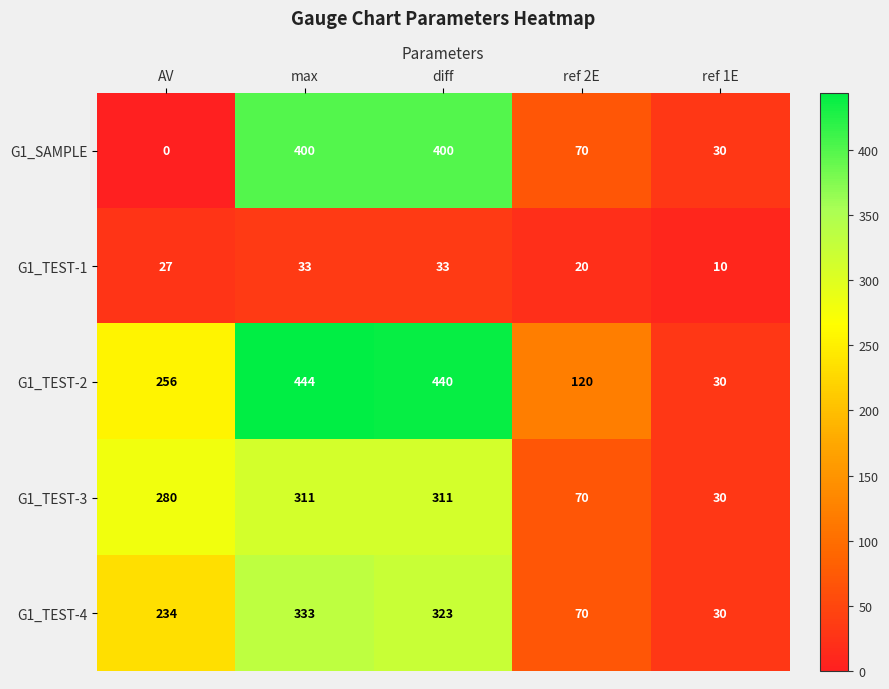

How many categories are shown in the chart?

5